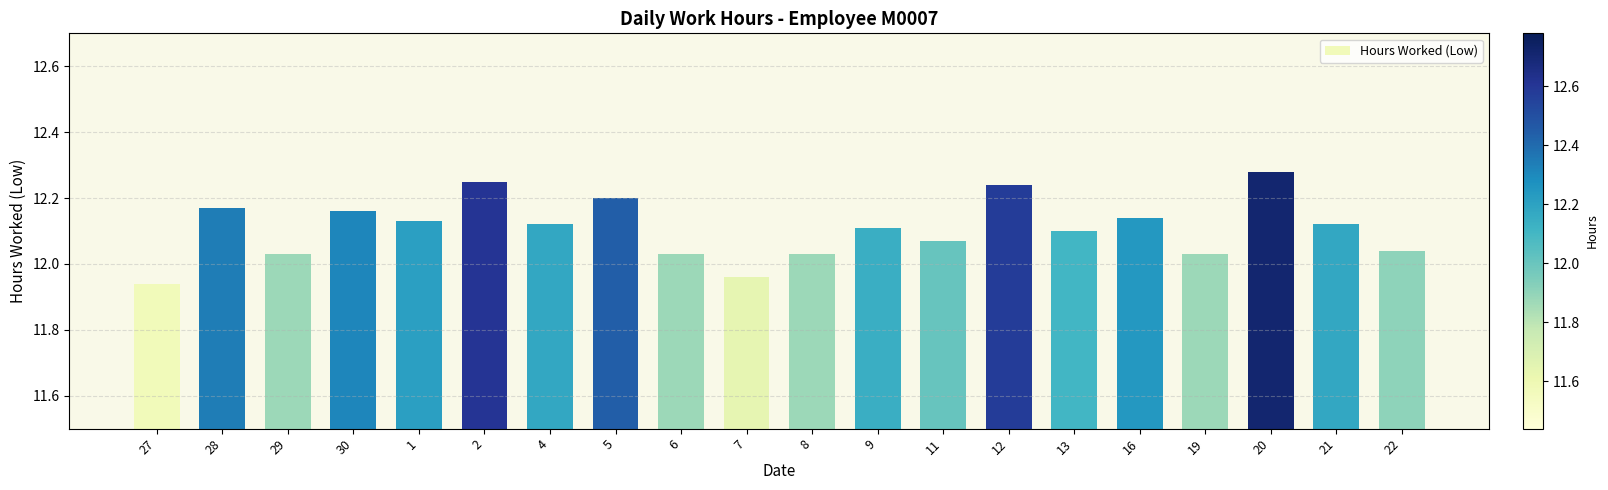

What is the label of the 2nd bar from the left?

28